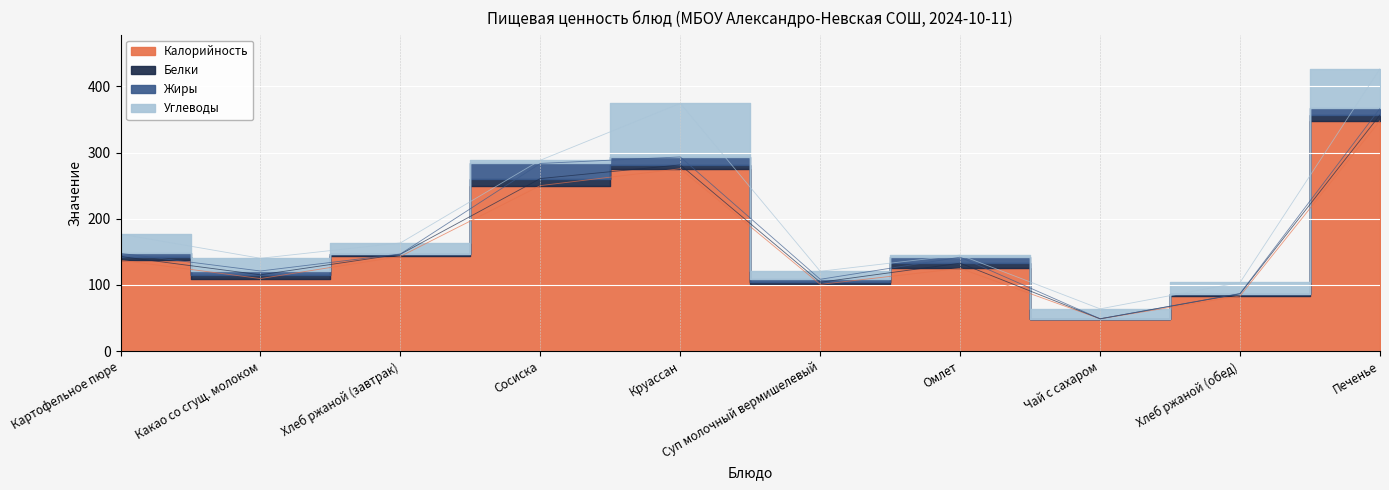

Read the Углеводы value at Круассан.

81.0